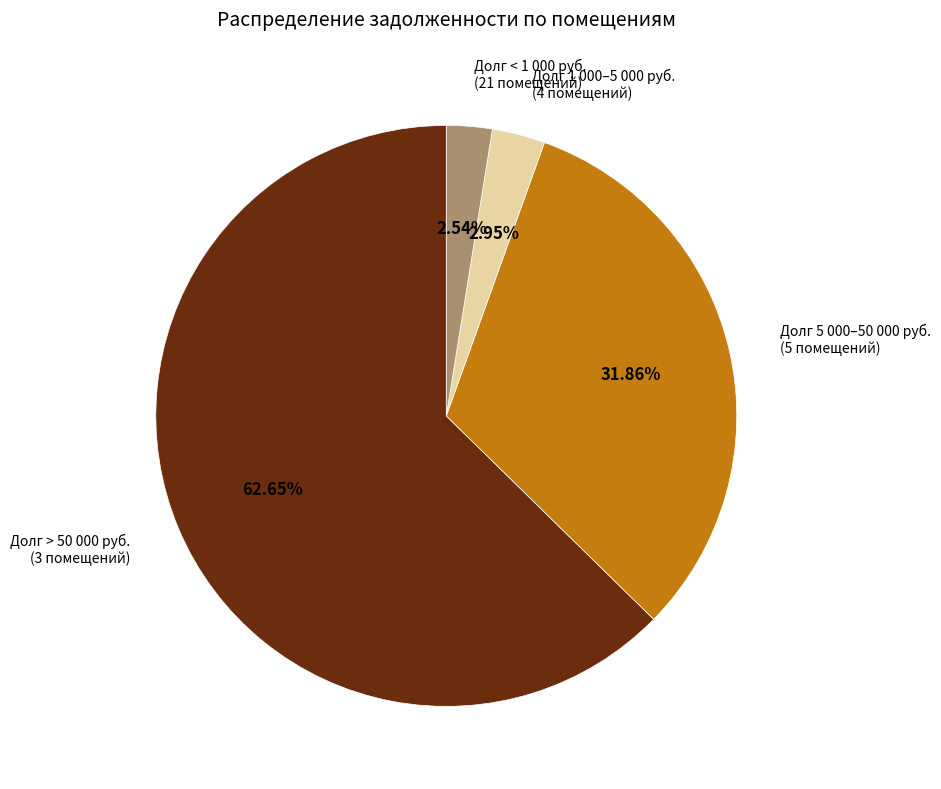

To the nearest percent, what is the average slice percentage?

25%